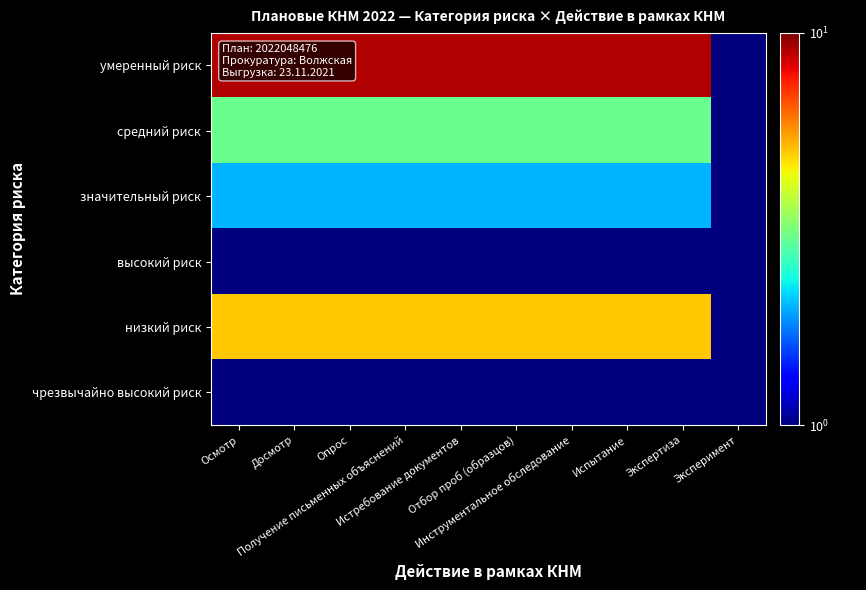

Between Опрос and Истребование документов, which is larger?

Опрос